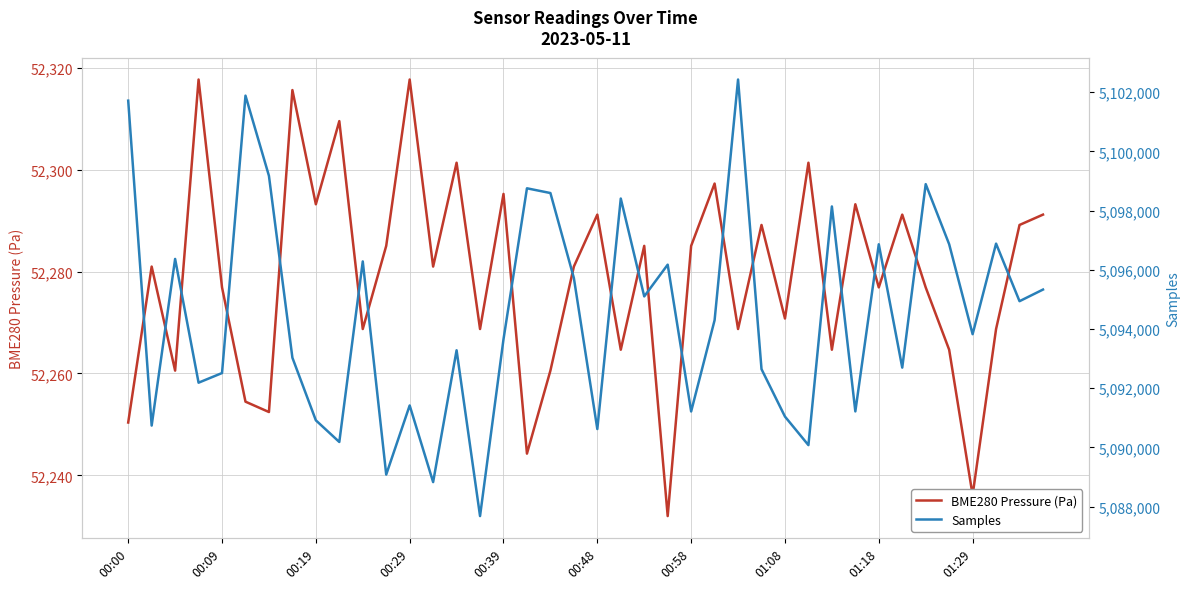

What is the highest value of the BME280 Pressure (Pa) series?

52317.7